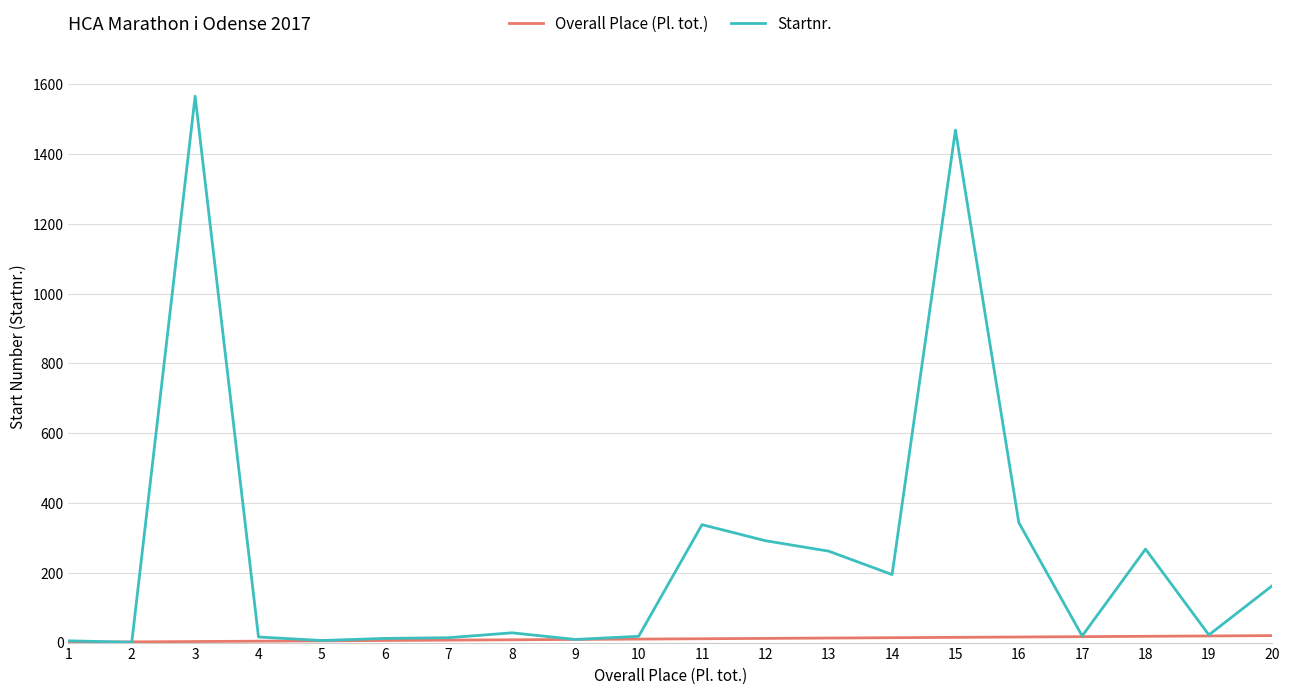

How many distinct data groups are displayed?

2